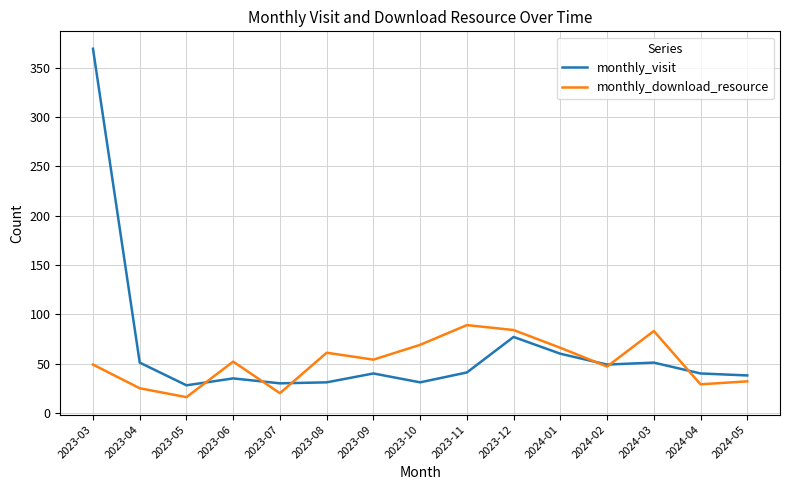

Which series has the largest range (max minus min)?

monthly_visit